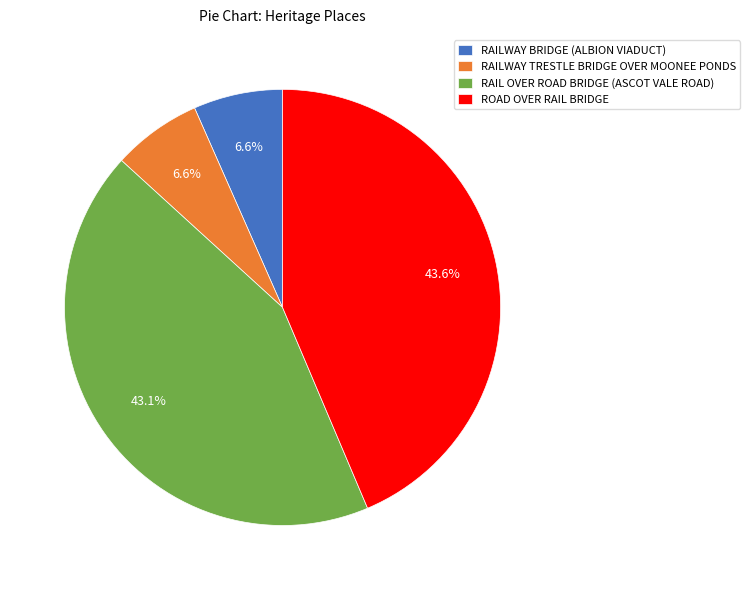

Is there any slice that represents more than half of the pie?

No